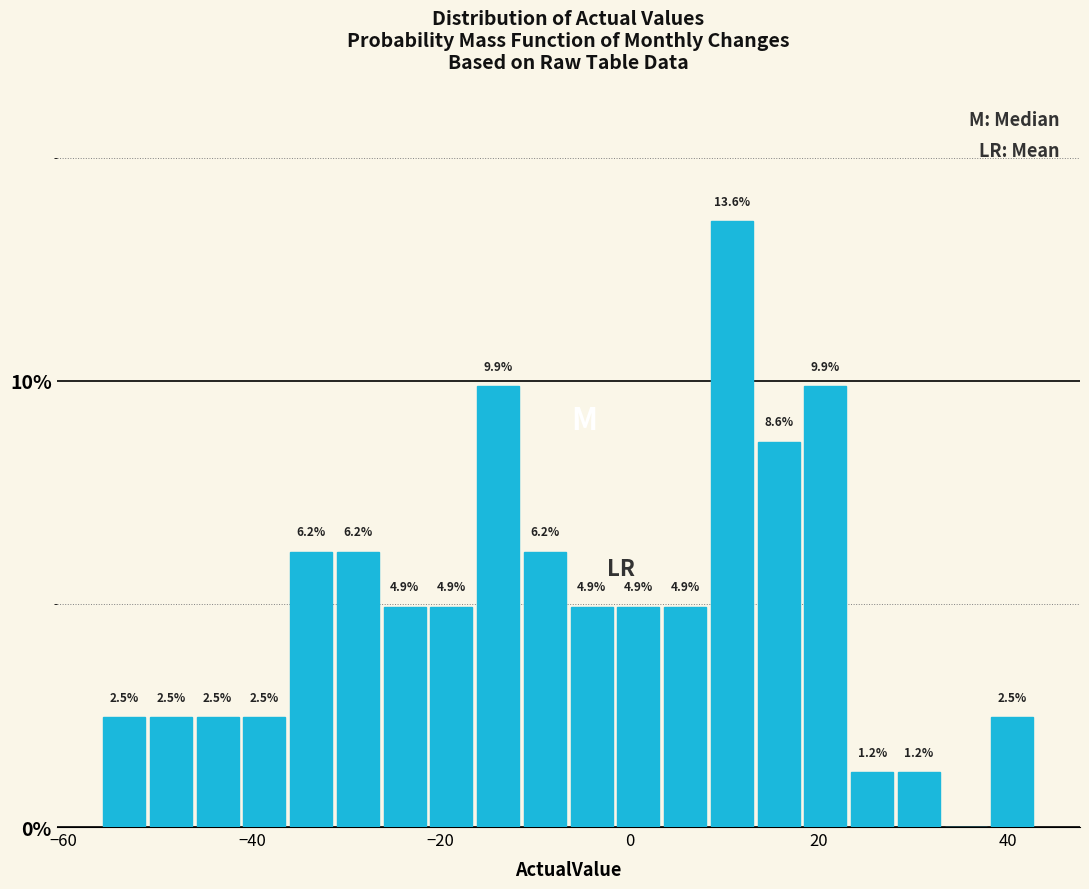

Around what value on the x-axis is the tallest bar? Give the approximate position of its centre, as read against the axis.

10